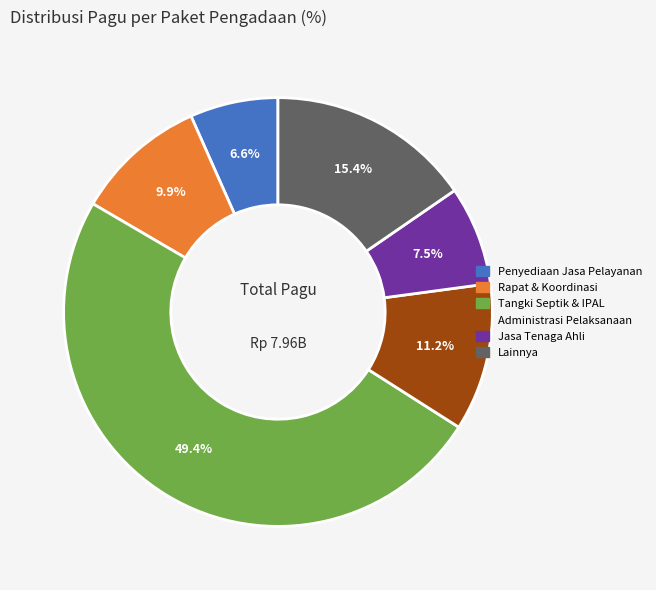

Is there any slice that represents more than half of the pie?

No